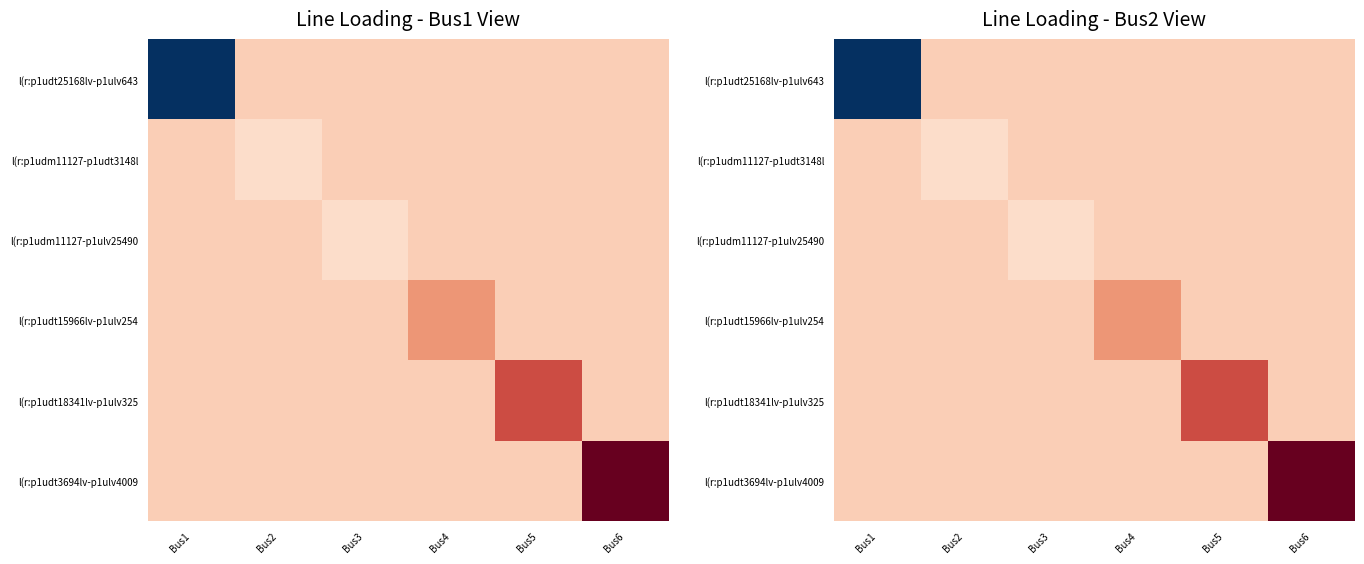

Which has a higher value, Bus1 or Bus3?

Bus3